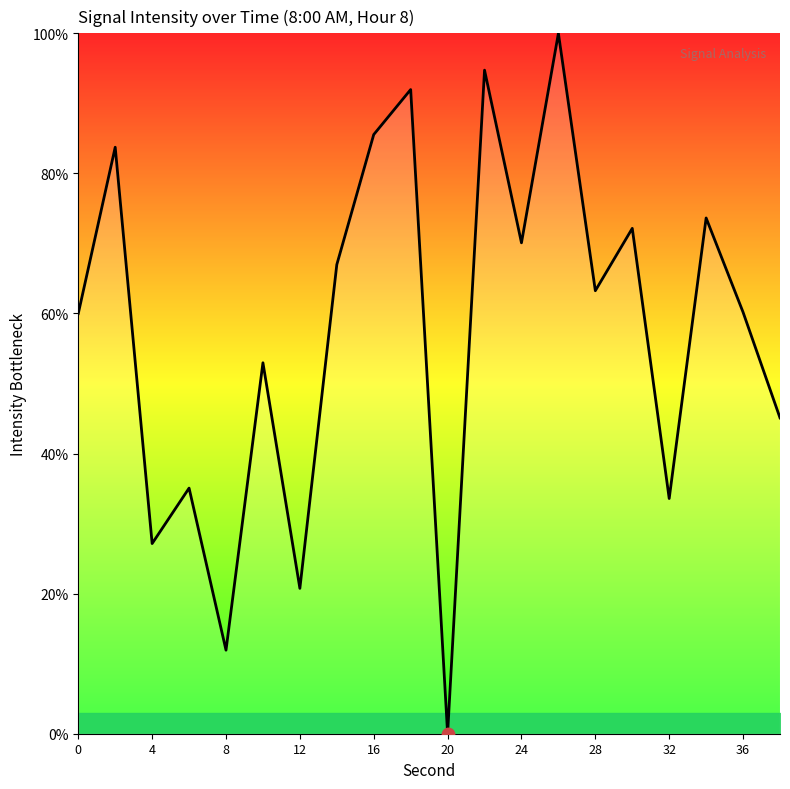

What is the difference between the maximum and minimum values?

100.0